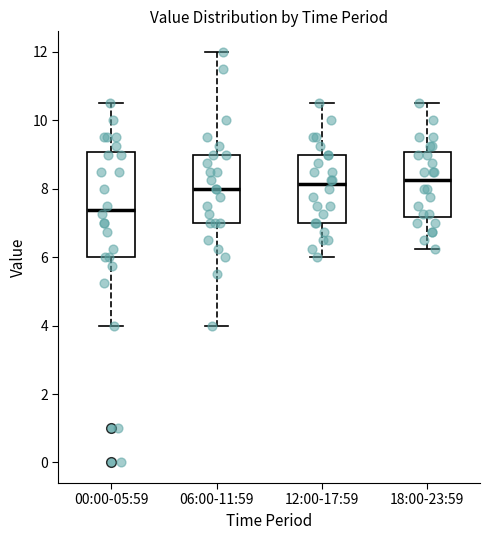

Reading left to right, read every box against the y-axis: the position of its median line, the range the box covers, and the ends of its whiskers. The values are not printed on the chart, so give them approximately, as read against the axis.

00:00-05:59: median 7.4, box 6.0 to 9.0, whiskers 4.0 to 10.6
06:00-11:59: median 8.0, box 7.0 to 9.0, whiskers 4.0 to 12.0
12:00-17:59: median 8.2, box 7.0 to 9.0, whiskers 6.0 to 10.6
18:00-23:59: median 8.2, box 7.2 to 9.0, whiskers 6.2 to 10.6